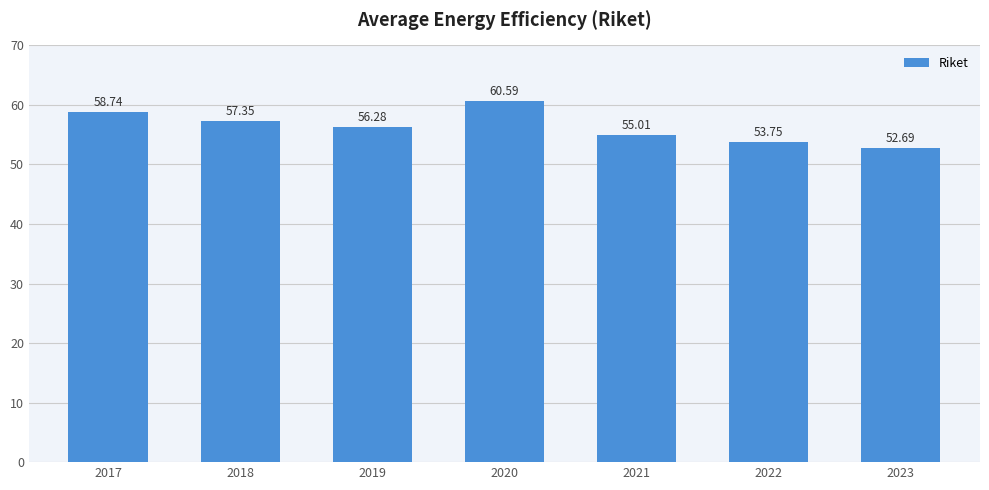

True or false: the data shows 53.8 at 2022.

True